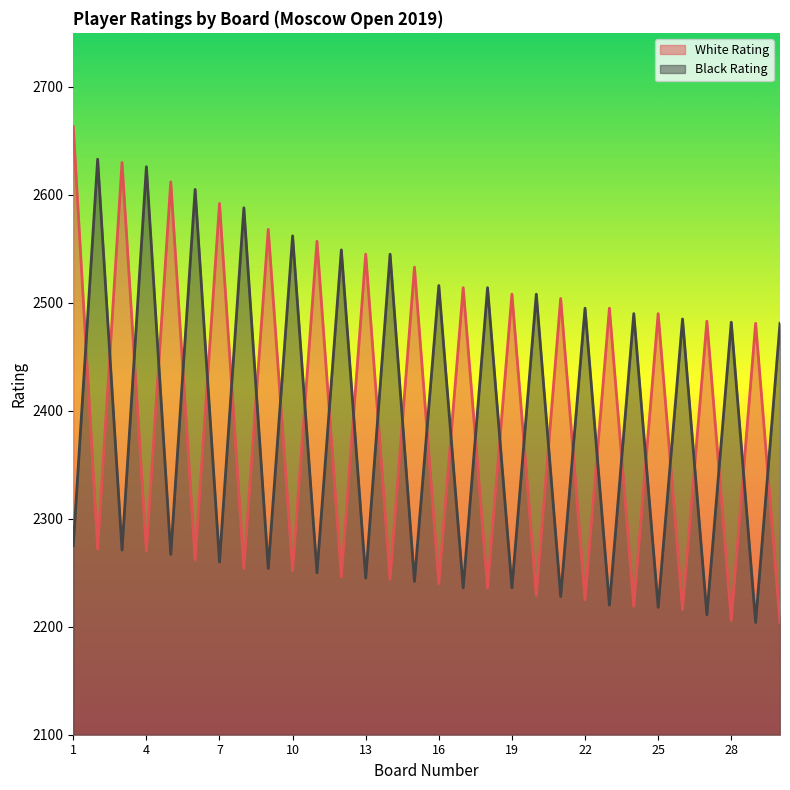

Where does the Black Rating series first go above 2481?

2